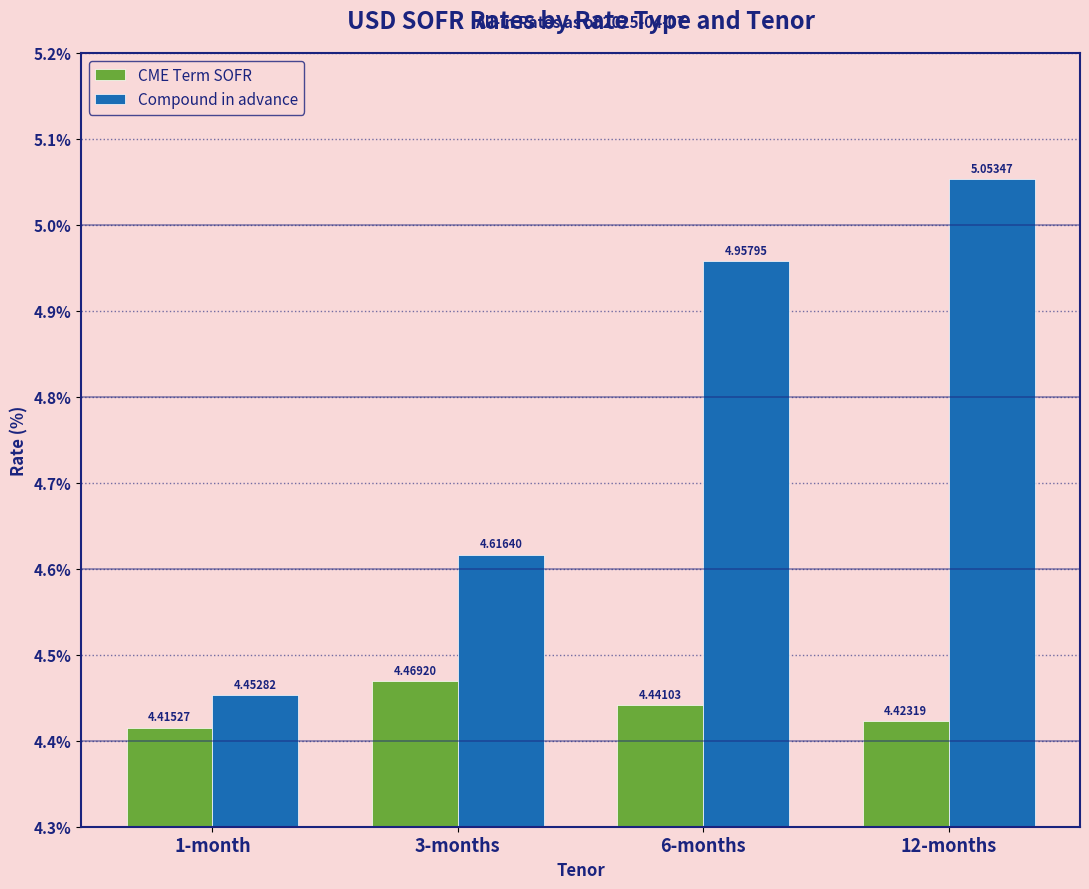

What is the sum of all CME Term SOFR values?

17.7